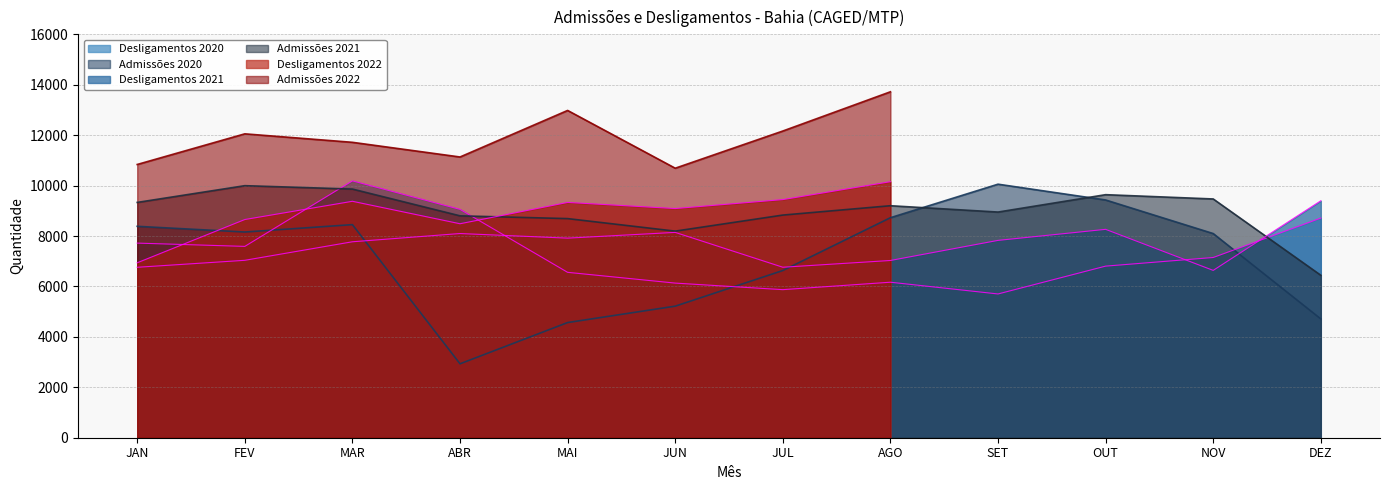

How many interior local peaks does the Desligamentos 2021 series have?

3